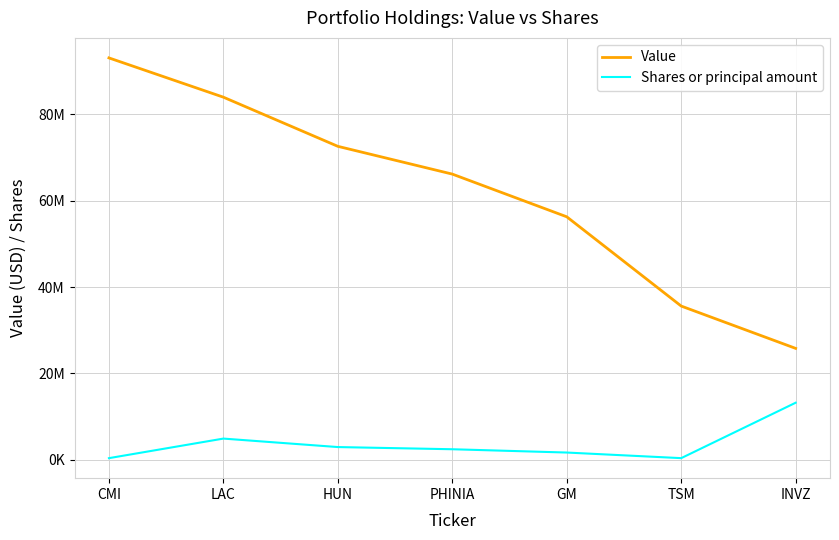

True or false: Shares or principal amount and Value cross at least once.

False